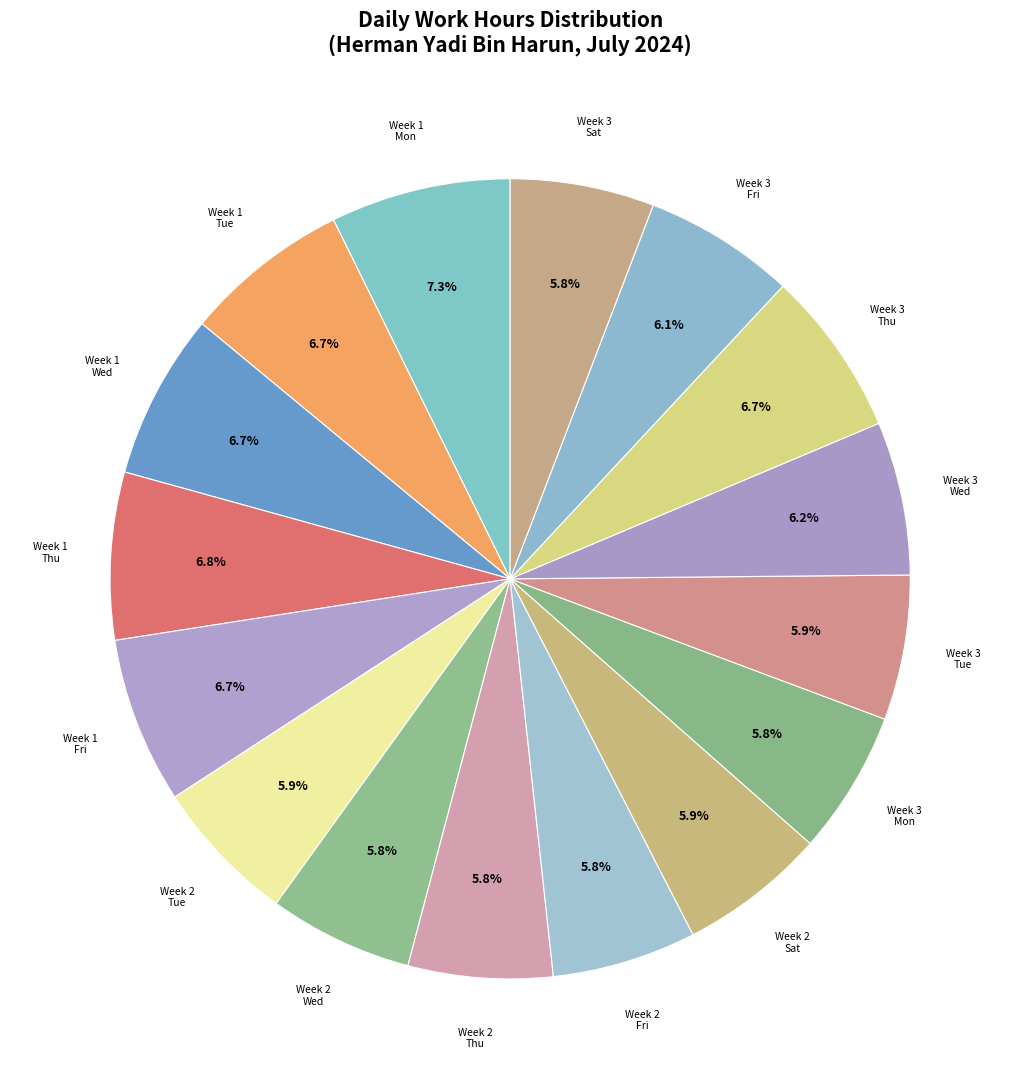

How many segments does this pie chart have?

16